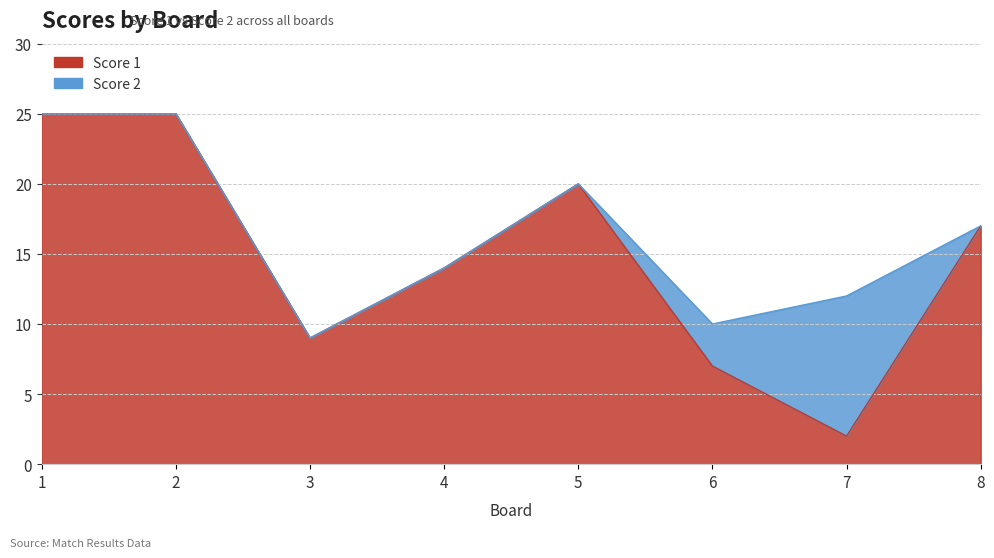

Does the chart have visible grid lines?

Yes